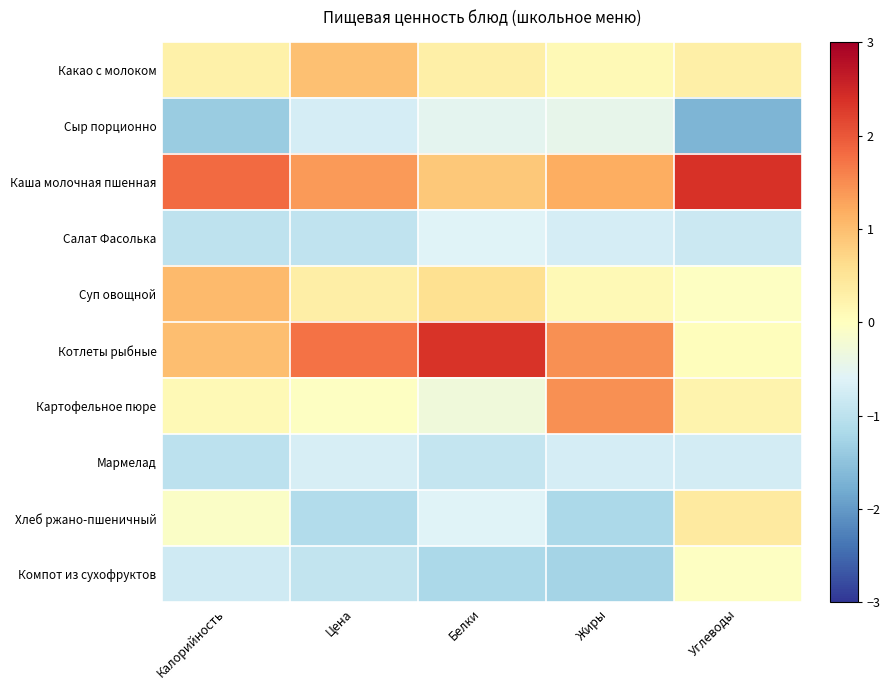

At Цена, list the series in order from smallest to largest.

Хлеб ржано-пшеничный, Салат Фасолька, Компот из сухофруктов, Сыр порционно, Мармелад, Картофельное пюре, Суп овощной, Какао с молоком, Каша молочная пшенная, Котлеты рыбные